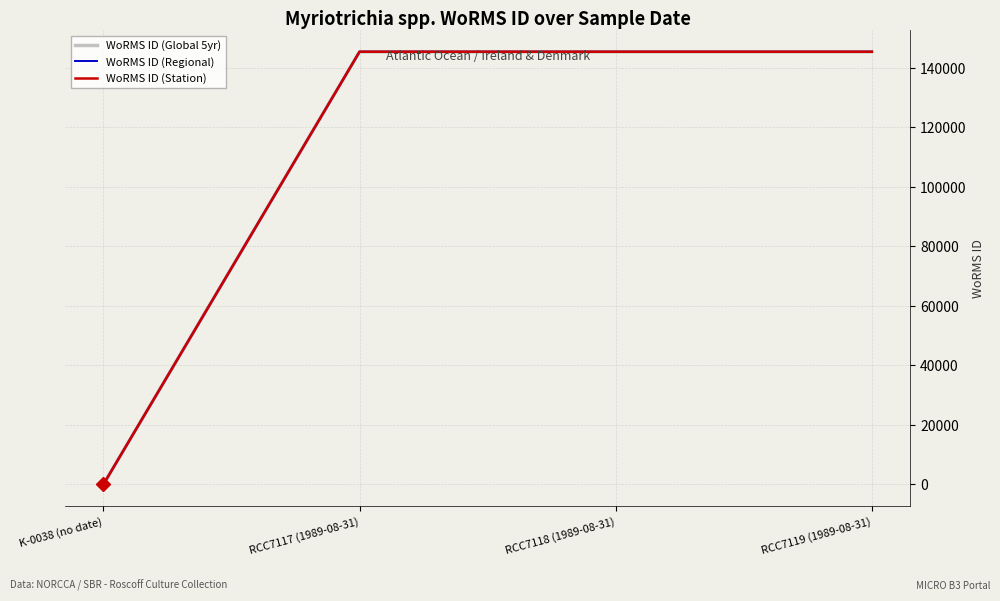

Which series changed the most between K-0038 (no date) and RCC7118 (1989-08-31)?

WoRMS ID (Global 5yr)